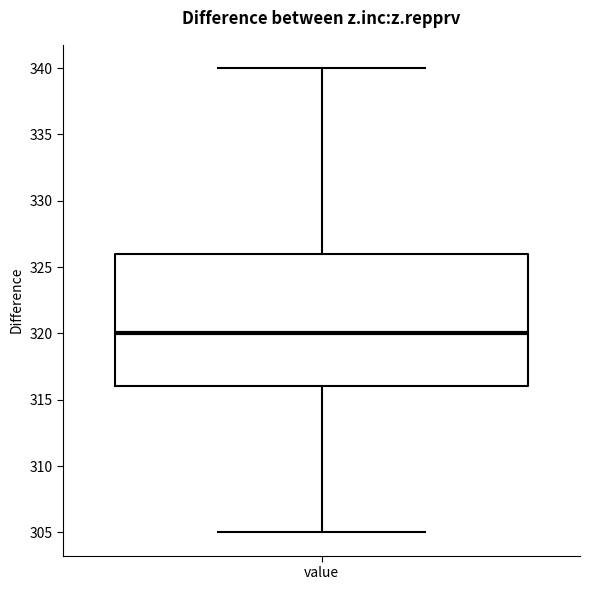

Transcribe this box plot: give where the median line is, the range the box spans, and where the two whiskers end, as read against the y-axis. The values are not printed on the chart, so give them approximately, as read against the axis.

median 320, box 316 to 326, whiskers 305 to 340